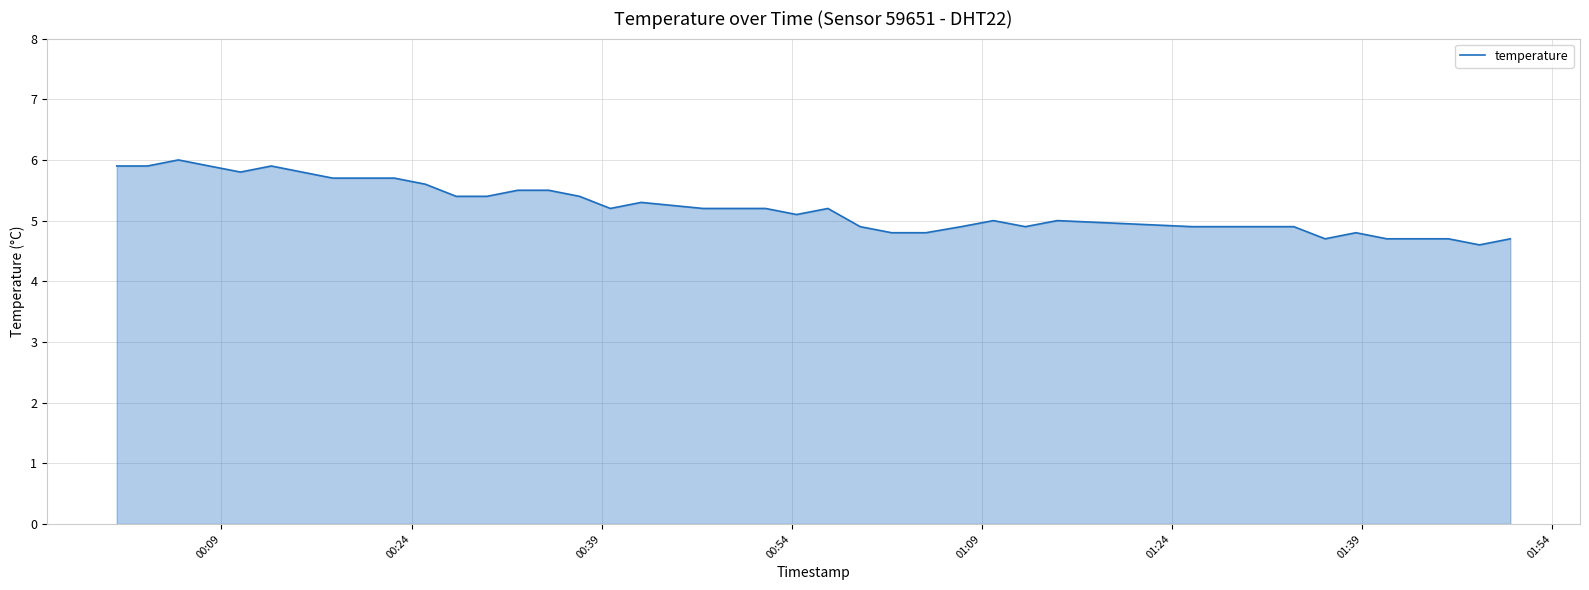

What is the difference between the maximum and minimum values?

1.4